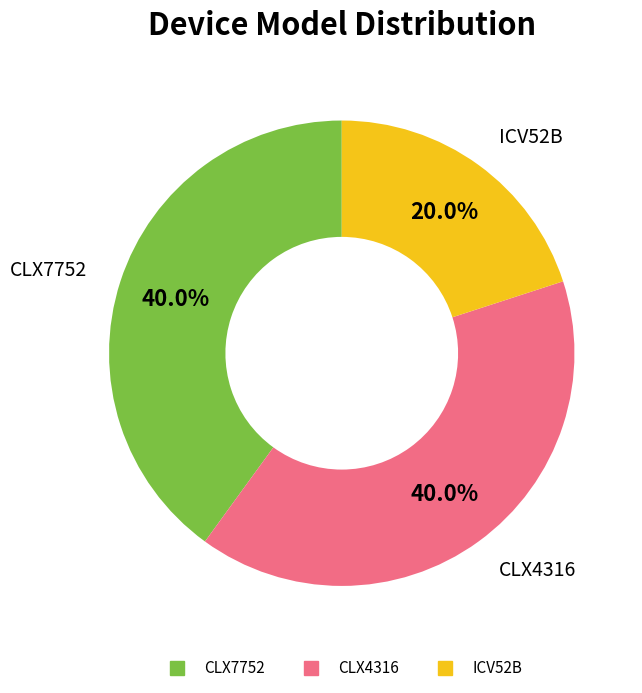

Which slice is the smallest?

ICV52B